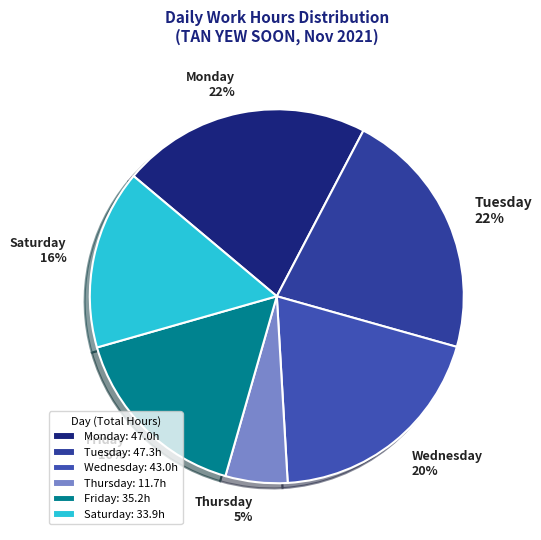

The Tuesday slice represents 22% of the pie. True or false?

True